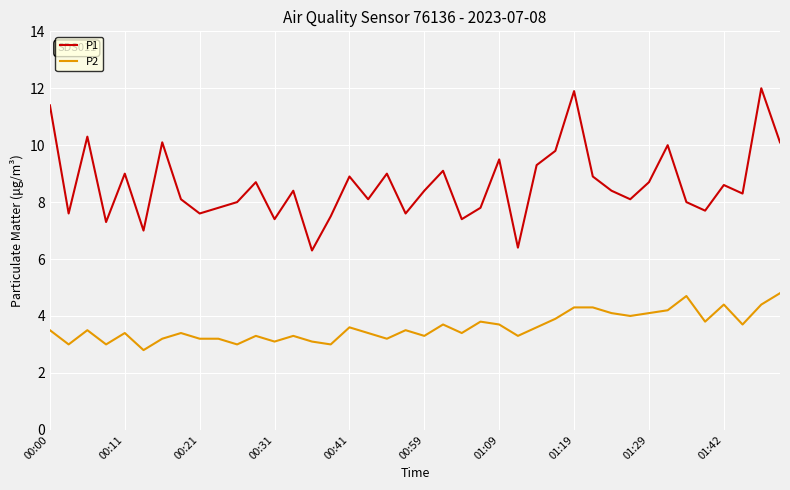

True or false: P2 and P1 intersect in this chart.

False